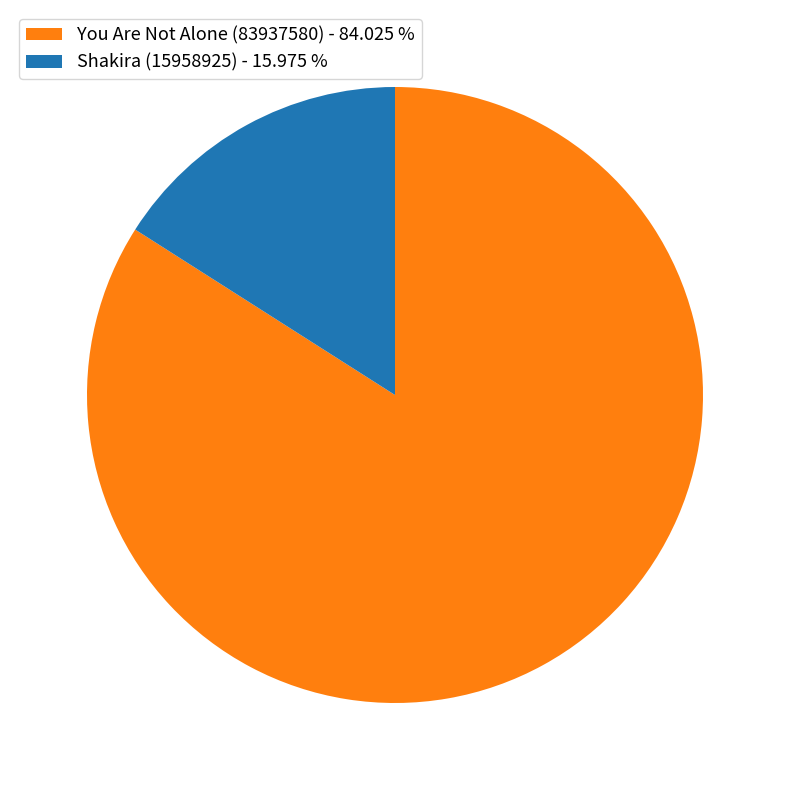

Between You Are Not Alone (83937580) - 84.025 % and Shakira (15958925) - 15.975 %, which is larger?

You Are Not Alone (83937580) - 84.025 %